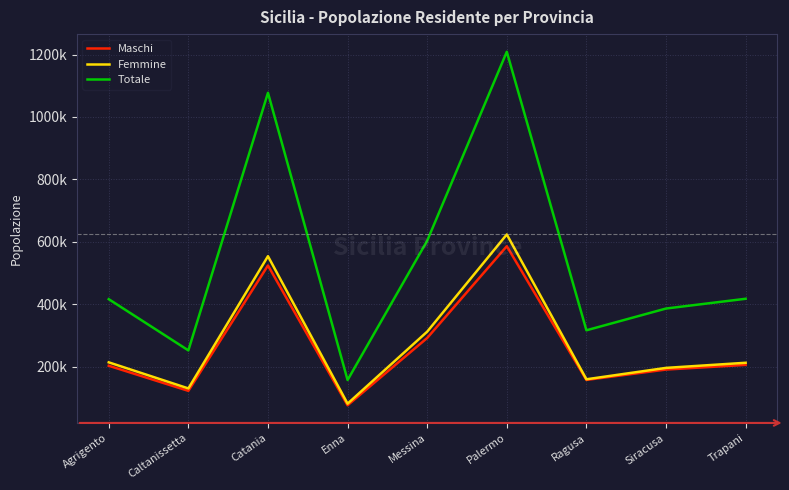

Reading left to right, transcribe all the data shown in this chart.

Maschi: 202481	121966	523886	75786	291475	585637	157045	190283	205214
Femmine: 213406	129749	553629	80944	311754	623354	159097	195617	212006
Totale: 415887	251715	1077515	156730	603229	1208991	316142	385900	417220